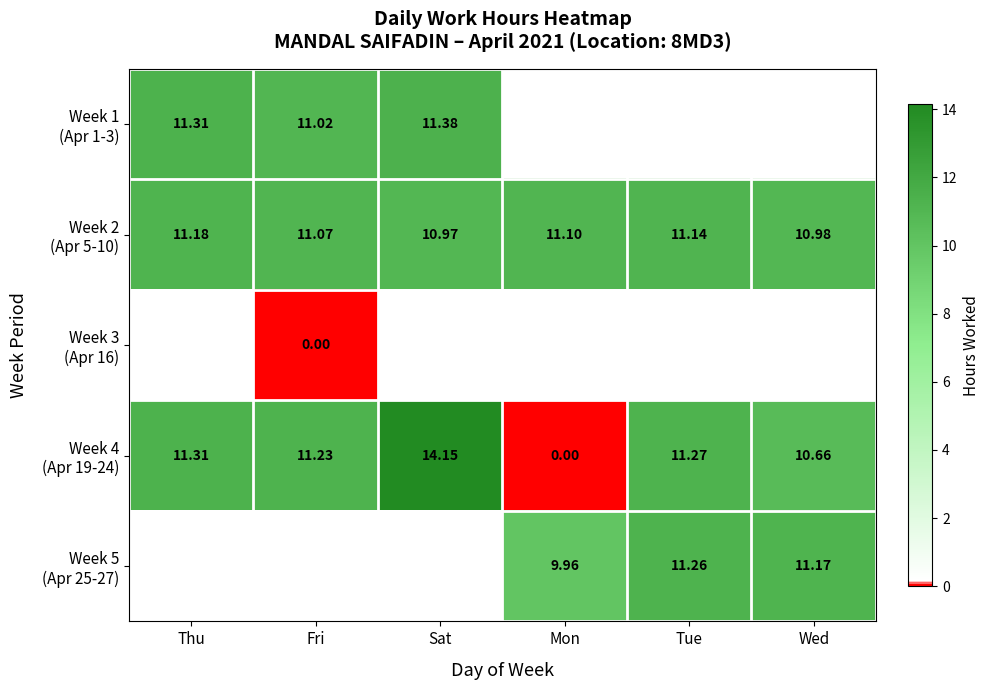

The value of Week 4 (Apr 19-24) at Fri is 11.2. True or false?

True